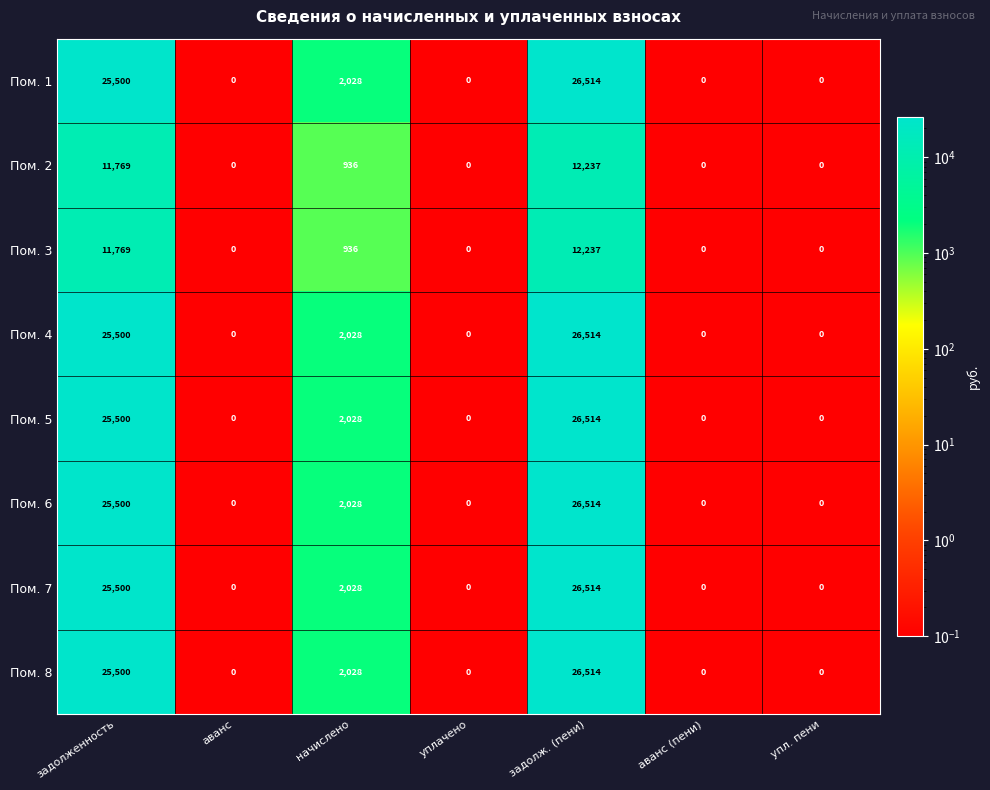

At how many categories does at least one series exceed 340?

3